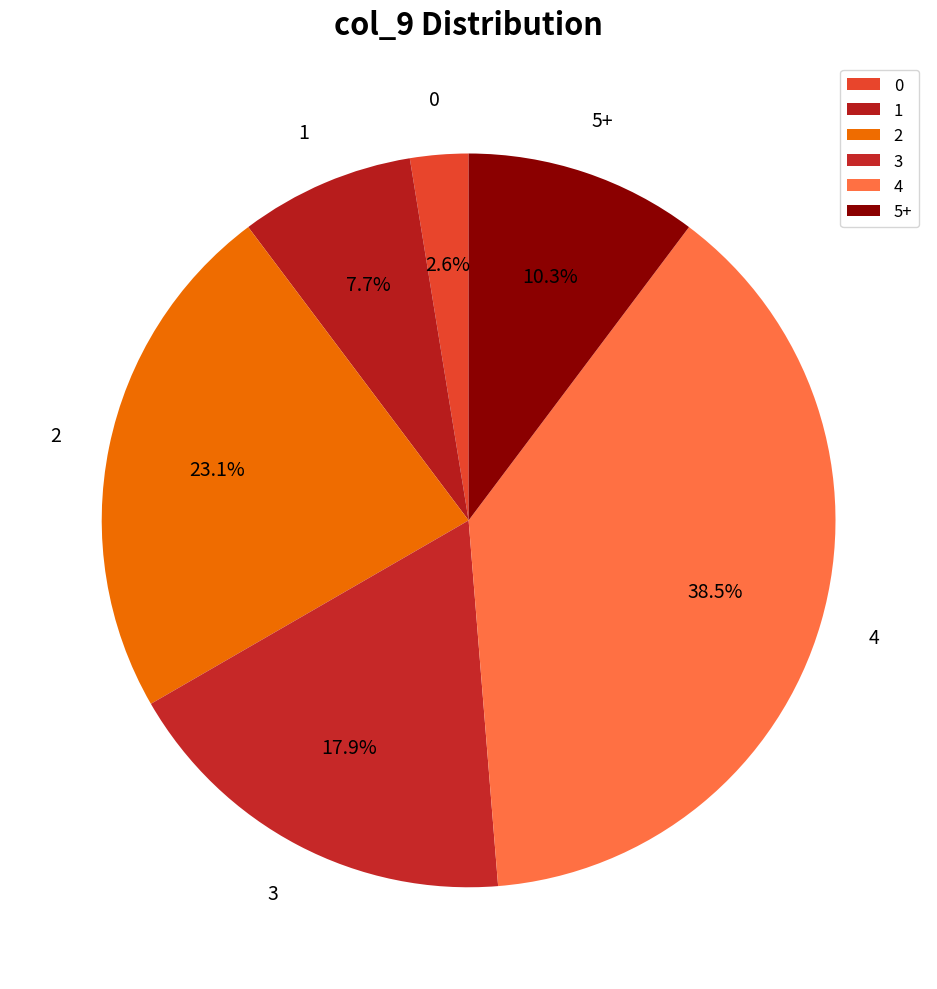

Does 2 account for over 50% of the chart?

No